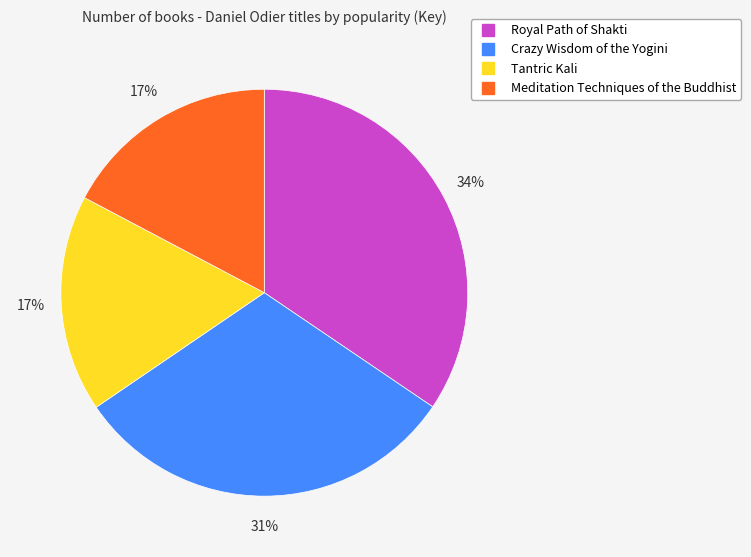

True or false: Royal Path of Shakti accounts for 21% of the total.

False